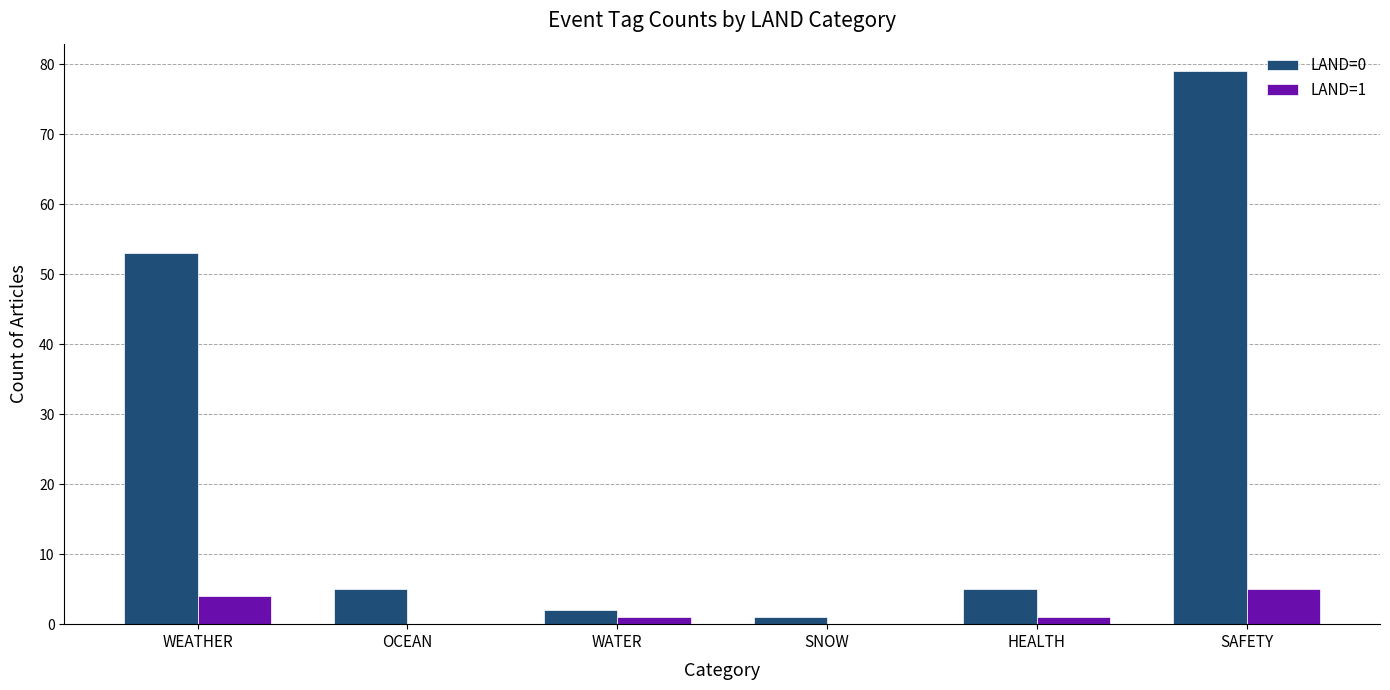

What is the maximum value for LAND=1?

5